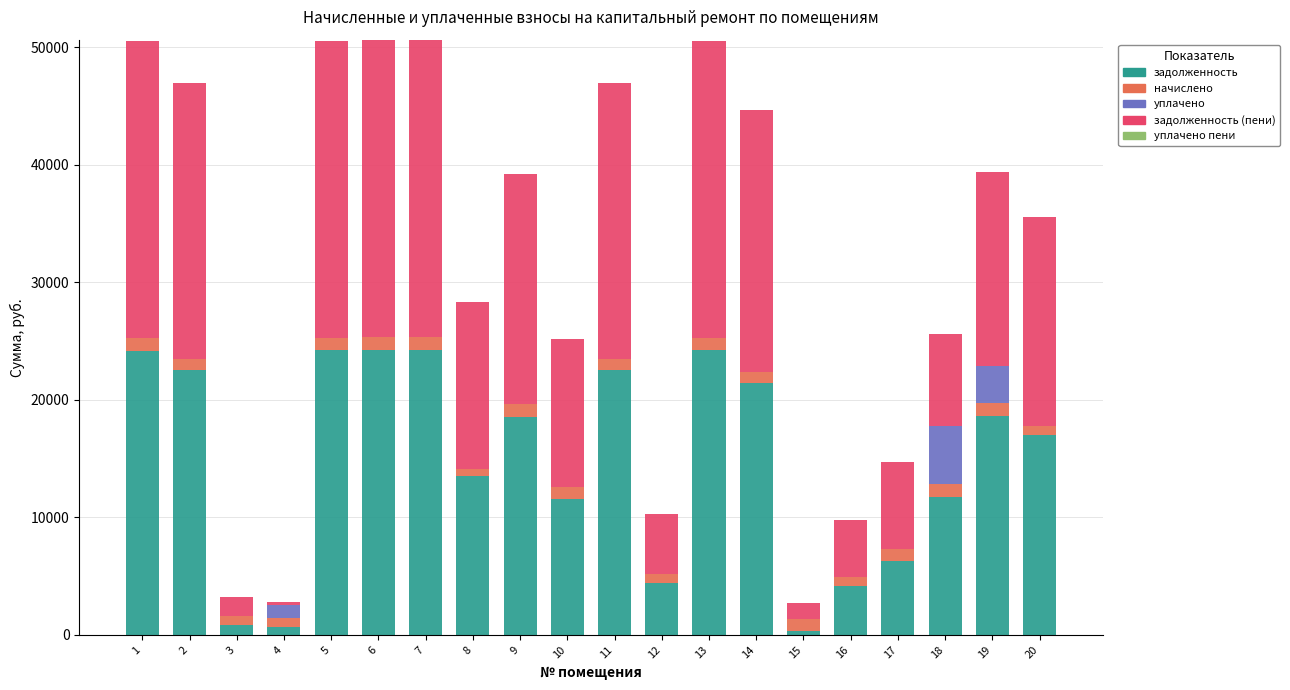

What is the maximum value for задолженность?

24260.4